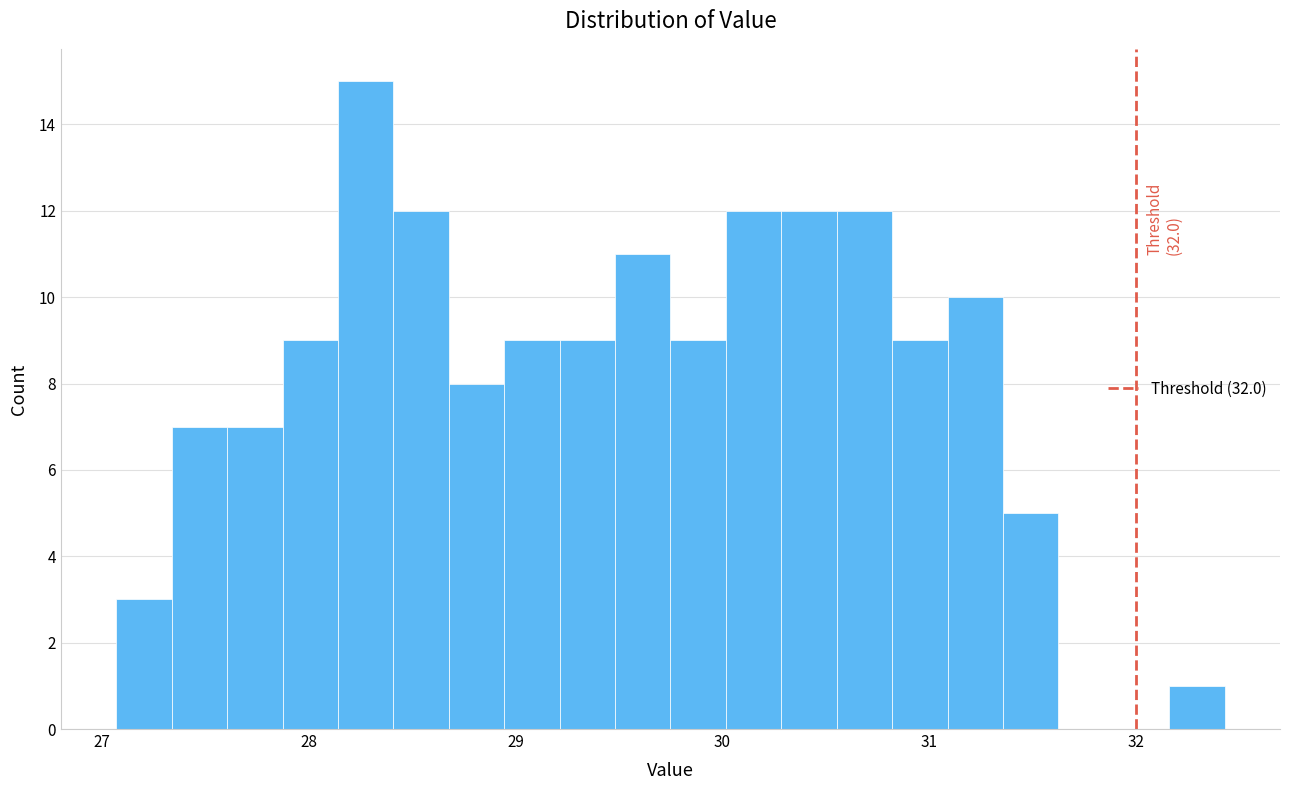

Read against the x-axis, roughly where is the centre of the tallest bar?

28.3